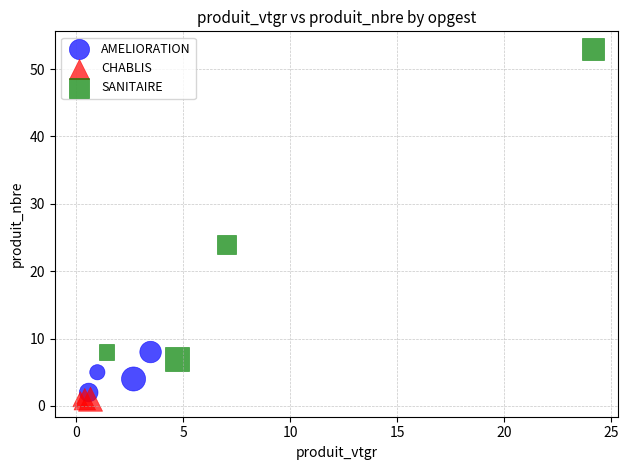

Which series reaches the maximum Y coordinate?

SANITAIRE